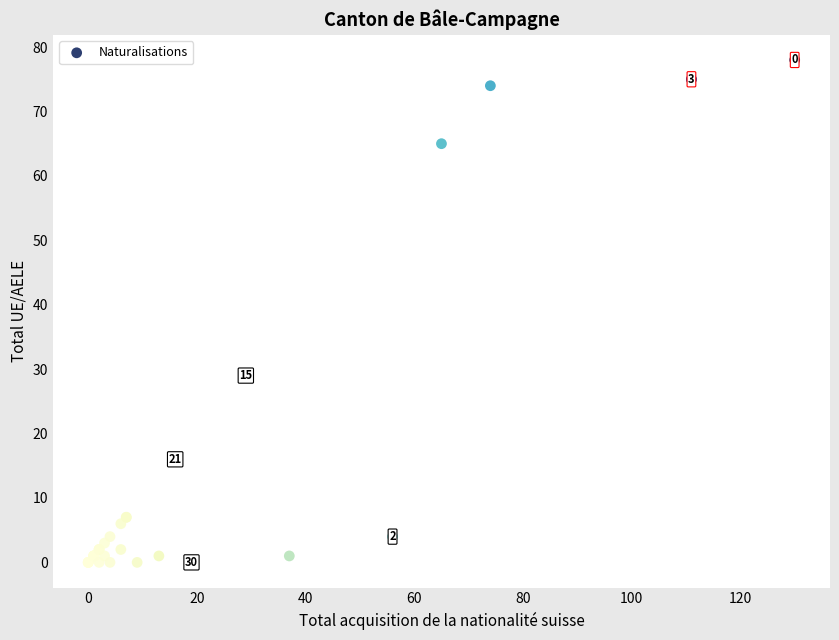

What Y value in the scatter plot is closest to 39?

29